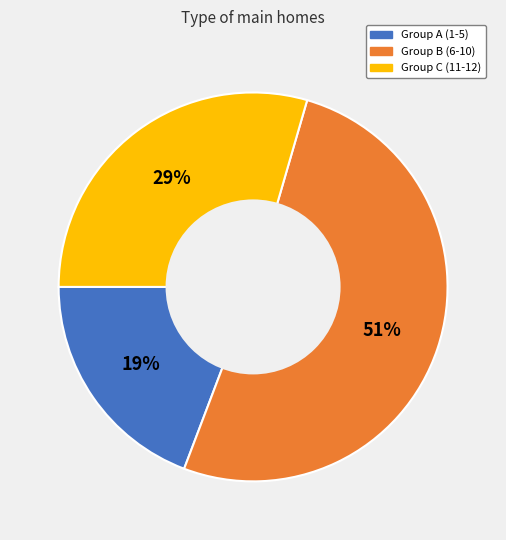

To the nearest percent, what portion does Group C (11-12) represent?

29%